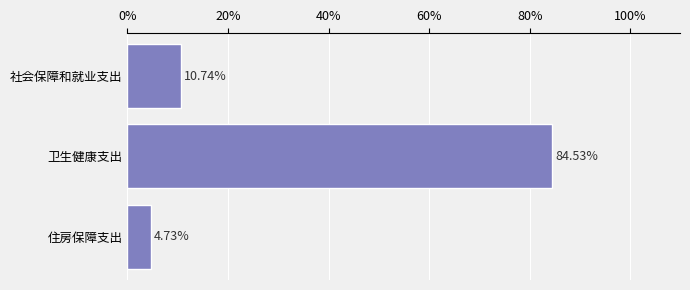

What is the difference between the maximum and minimum values?

0.8